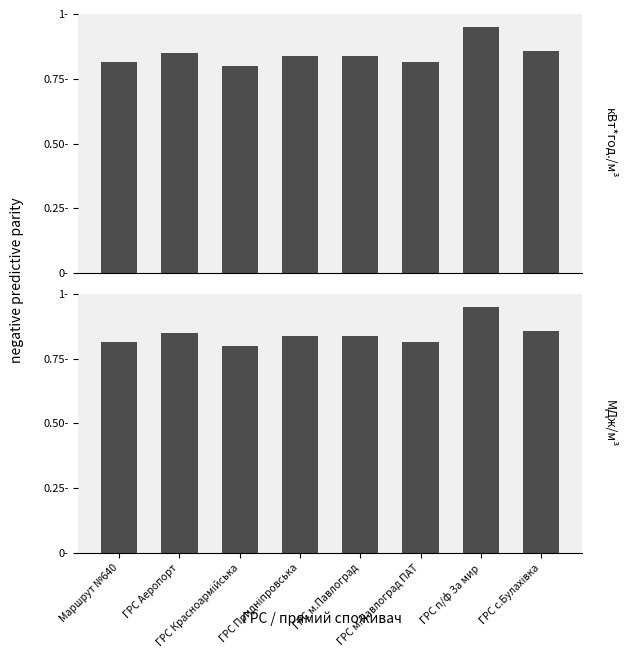

What is the sum of the МДж/м³ values at ГРС м.Павлоград ПАТ and ГРС Придніпровська?

1.7